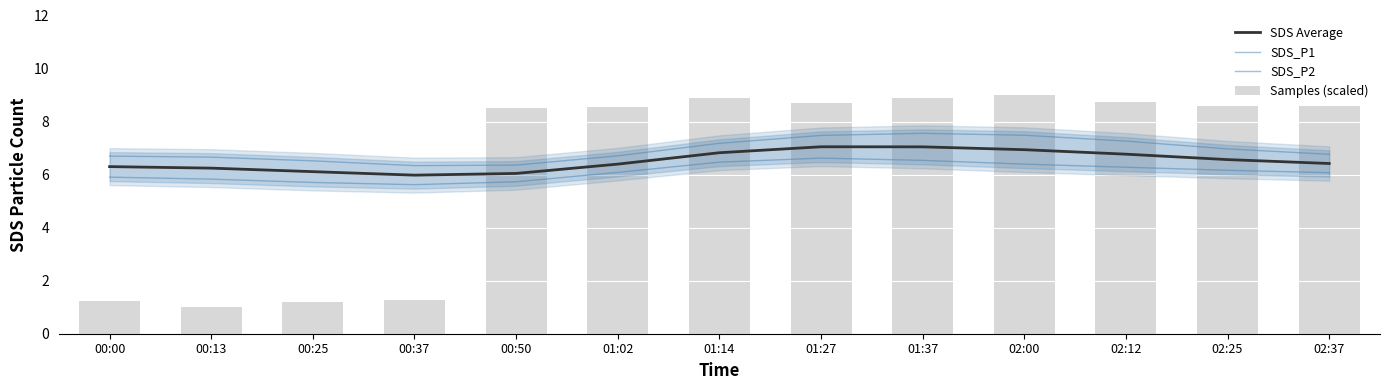

Reading left to right, list all the values displayed in this chart.

SDS Average: 00:00=6.3	00:13=6.2	00:25=6.1	00:37=6.0	00:50=6.0	01:02=6.4	01:14=6.8	01:27=7.0	01:37=7.0	02:00=6.9	02:12=6.8	02:25=6.6	02:37=6.4
SDS_P1: 00:00=6.7	00:13=6.7	00:25=6.5	00:37=6.3	00:50=6.4	01:02=6.7	01:14=7.2	01:27=7.5	01:37=7.6	02:00=7.5	02:12=7.3	02:25=7.0	02:37=6.8
SDS_P2: 00:00=5.9	00:13=5.8	00:25=5.7	00:37=5.6	00:50=5.7	01:02=6.1	01:14=6.5	01:27=6.6	01:37=6.5	02:00=6.4	02:12=6.3	02:25=6.2	02:37=6.1
Samples (scaled): 00:00=1.2	00:13=1.0	00:25=1.2	00:37=1.3	00:50=8.5	01:02=8.6	01:14=8.9	01:27=8.7	01:37=8.9	02:00=9.0	02:12=8.7	02:25=8.6	02:37=8.6